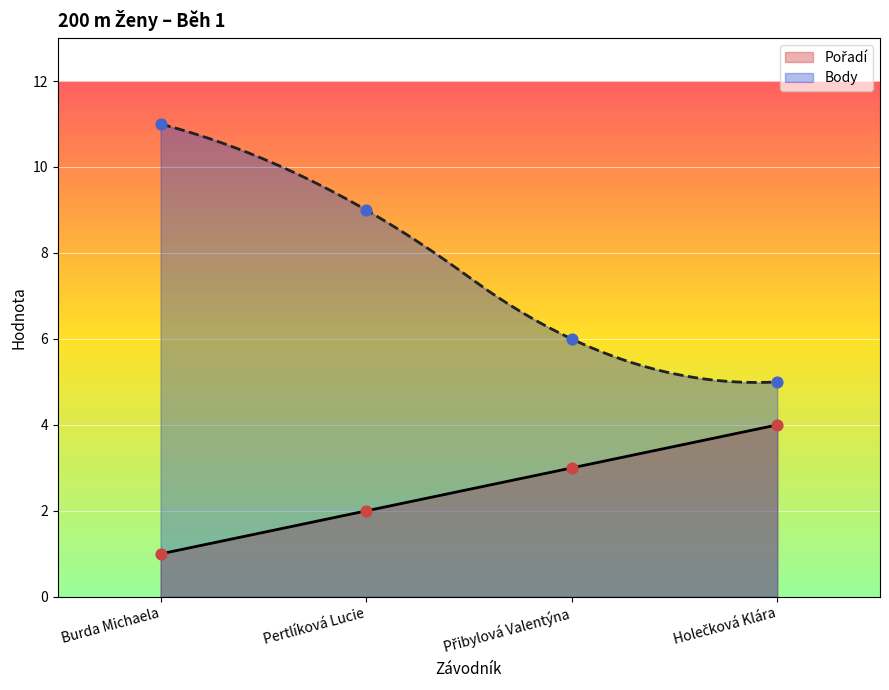

What are all the series names shown in the legend?

Pořadí, Body